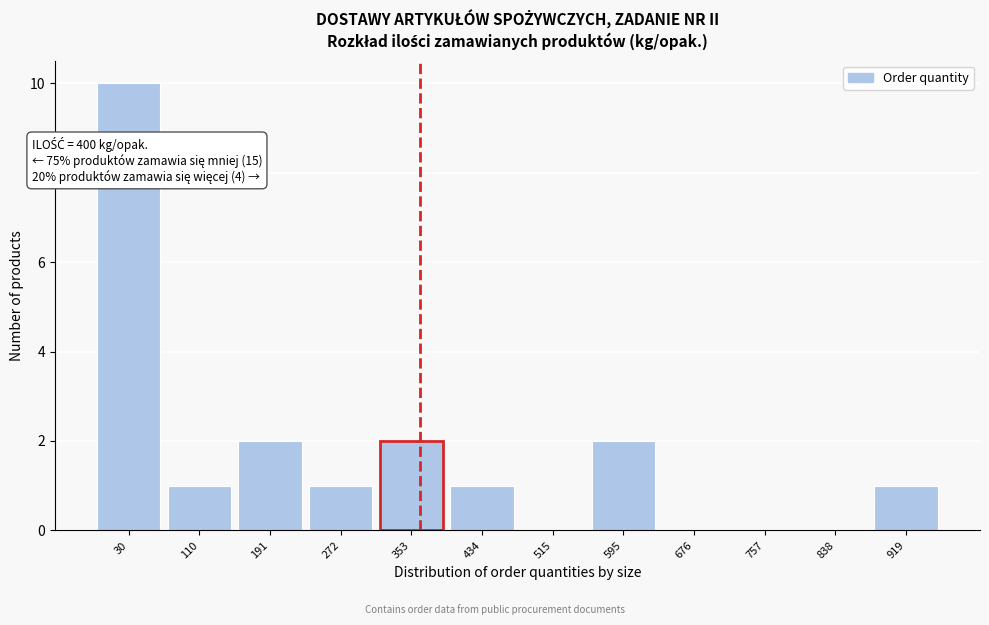

Reading right to left, extract all data points from this chart.

919=1	838=0	757=0	676=0	595=2	515=0	434=1	353=2	272=1	191=2	110=1	30=10